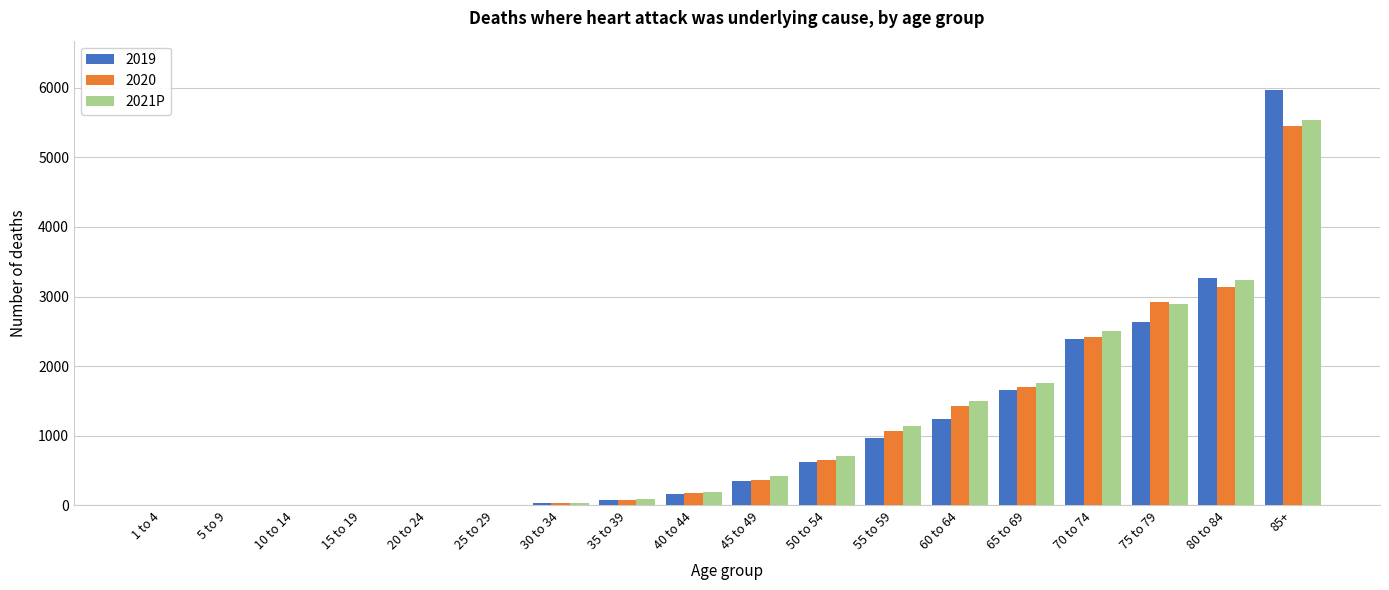

Which category has the highest value in the 2021P series?

85+